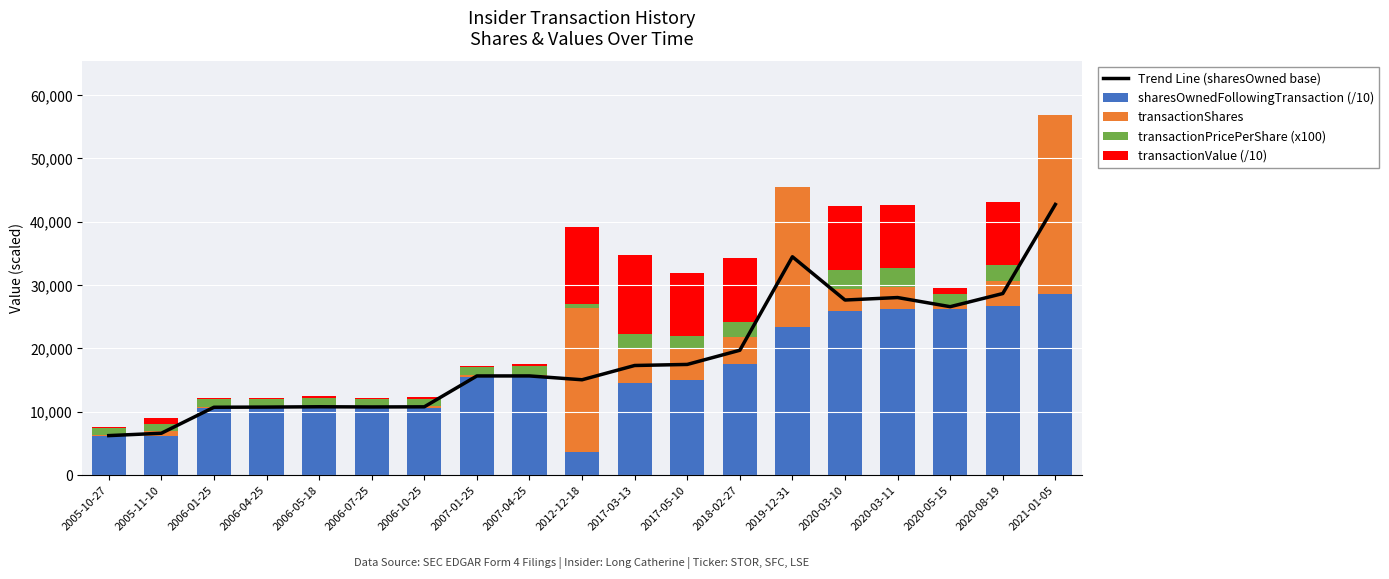

What are all the series names shown in the legend?

Trend Line (sharesOwned base), sharesOwnedFollowingTransaction (/10), transactionShares, transactionPricePerShare (x100), transactionValue (/10)